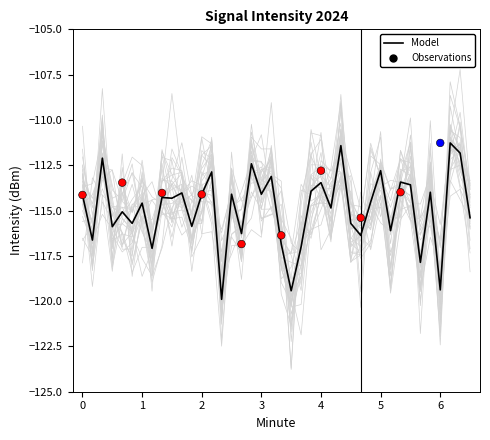

Between 19 and 31, which is larger?

19